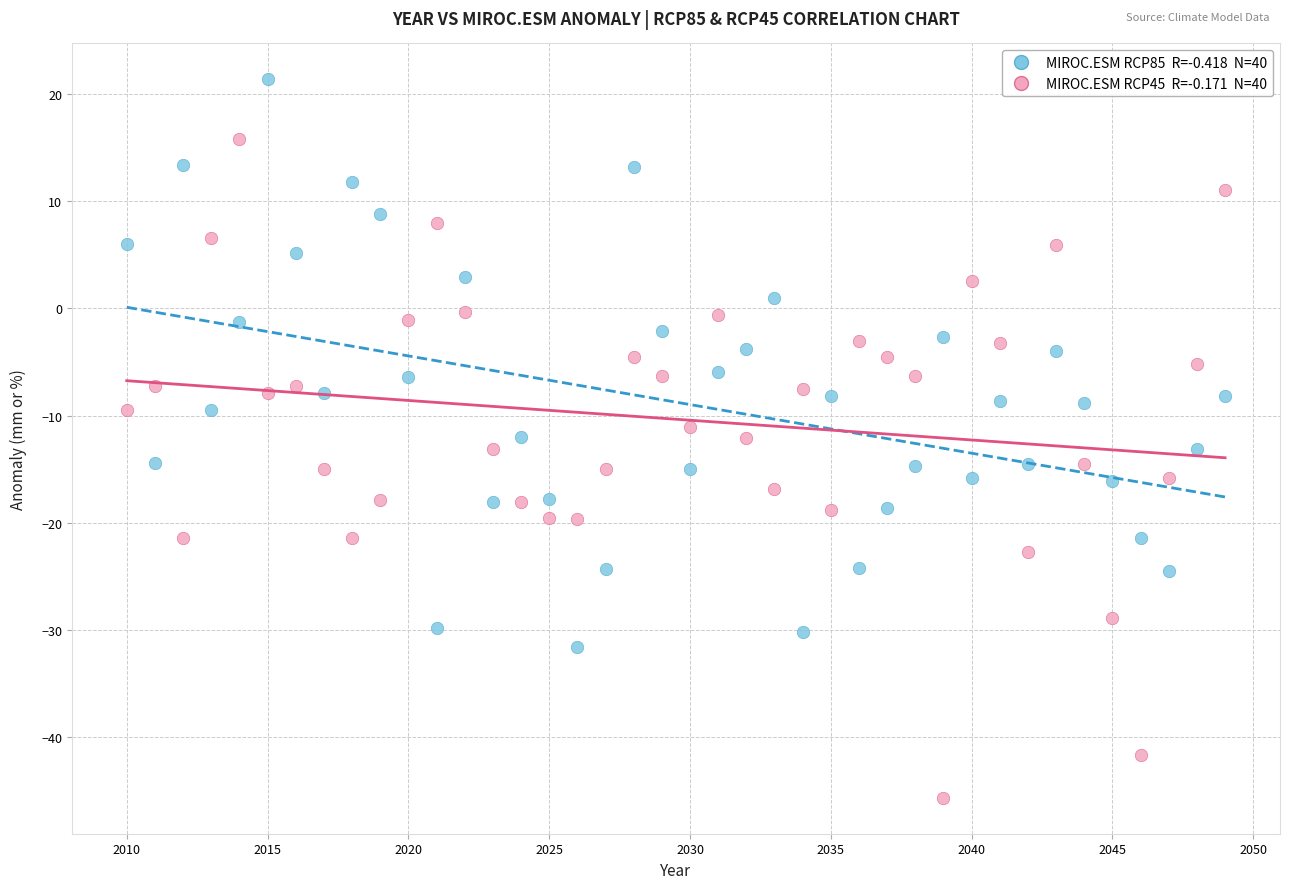

Across all data points, what is the range of Y values (max minus min)?

67.1